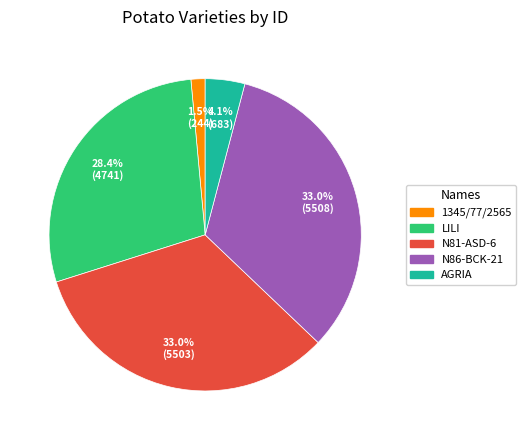

What is the total percentage of N86-BCK-21 and AGRIA?

37.1%